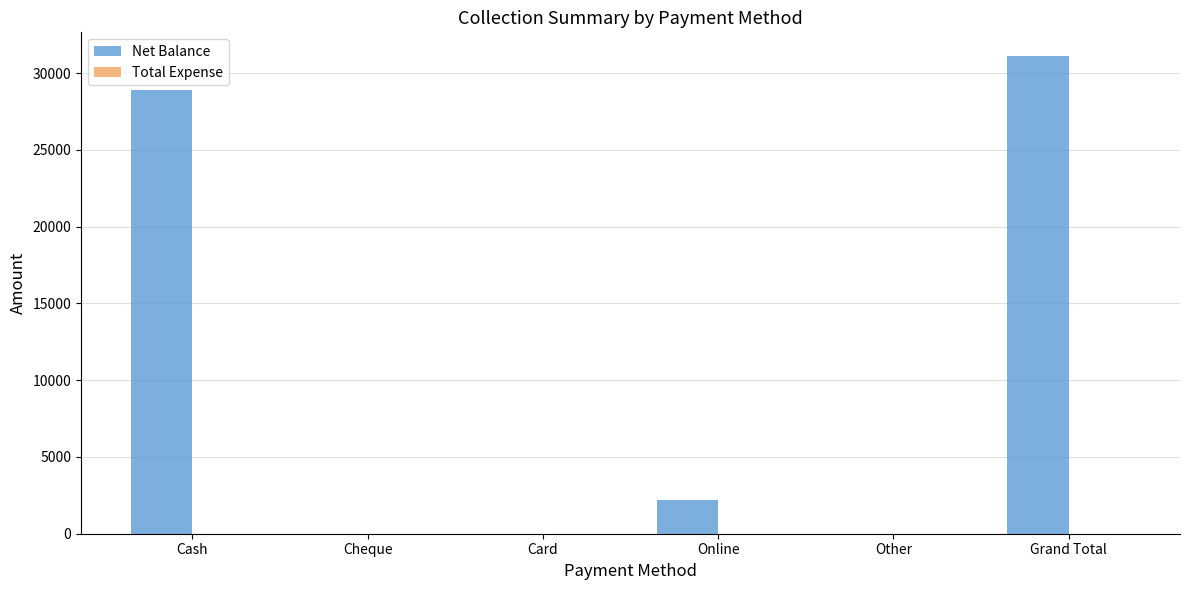

Between Grand Total and Online, which is larger?

Grand Total